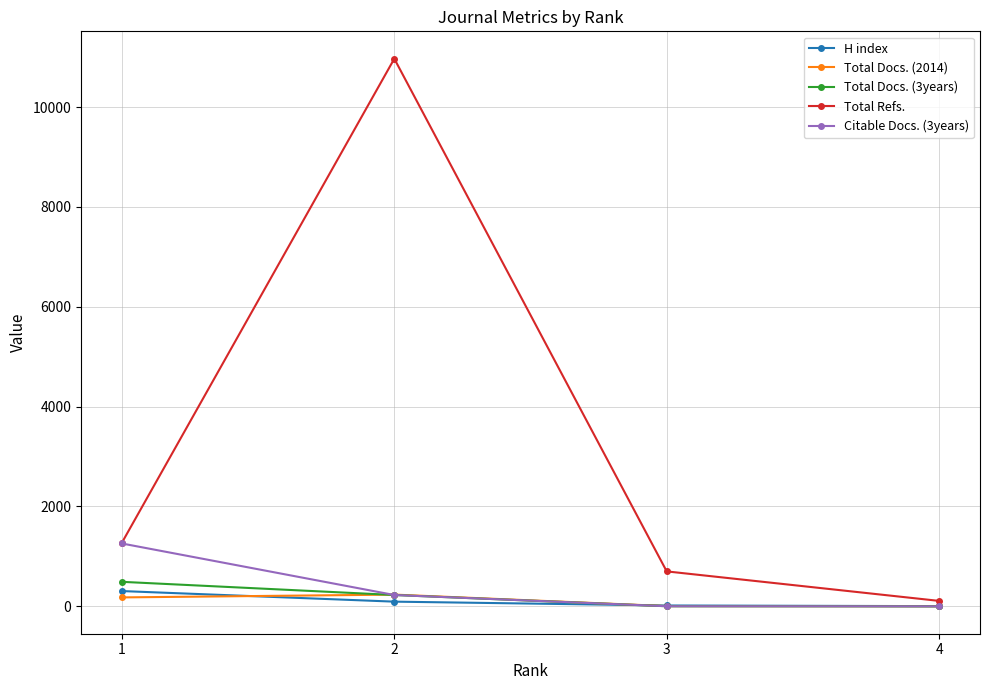

Which label corresponds to the largest value in the chart?

2